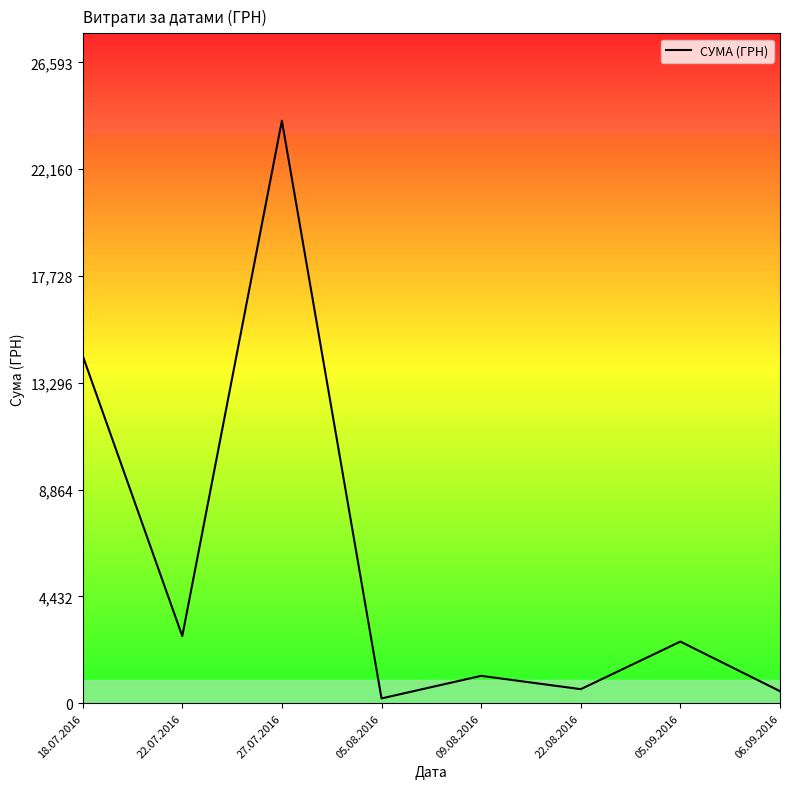

Approximately how many times larger is the value at 22.07.2016 compared to 05.09.2016?

1.1